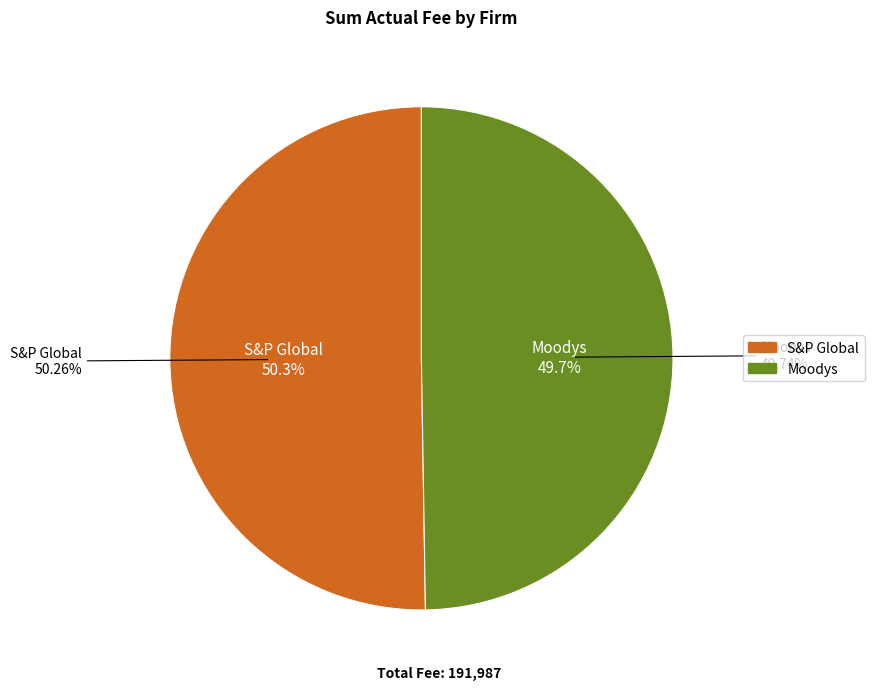

Which slice is the largest?

S&P Global